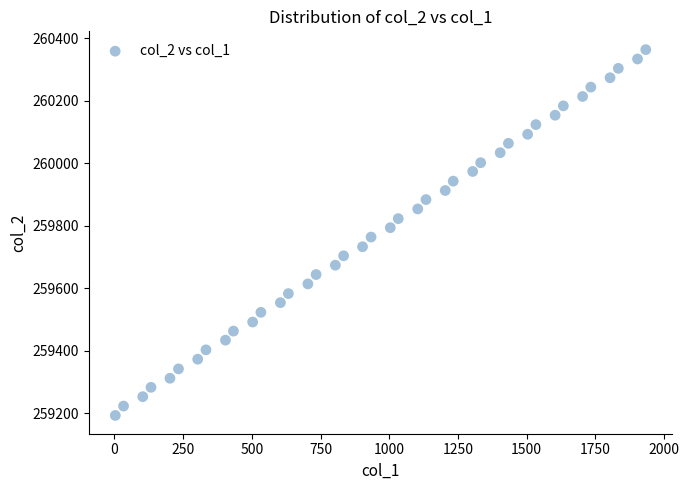

What is the range of Y values (max minus min)?

1171